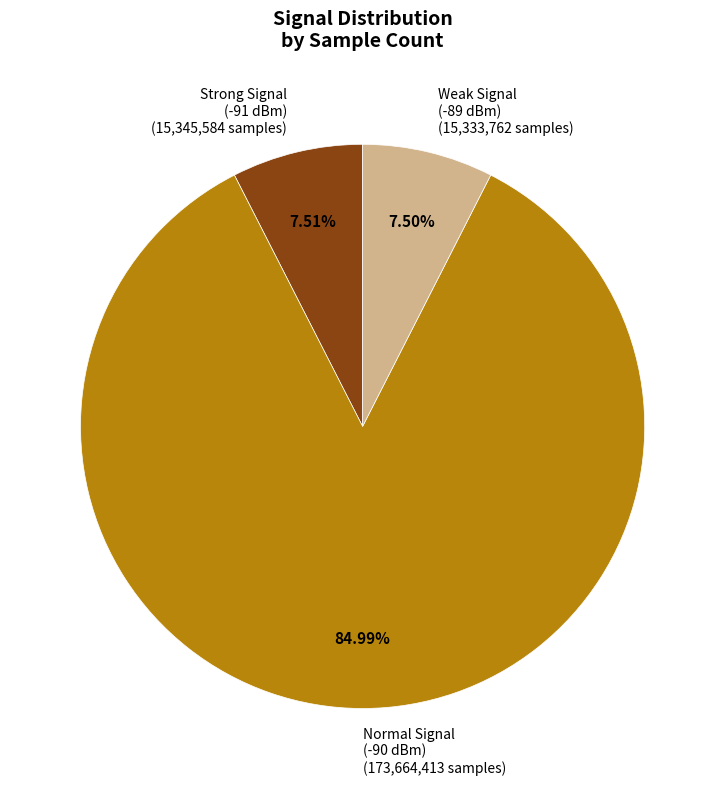

Is there a majority slice in this chart?

Yes